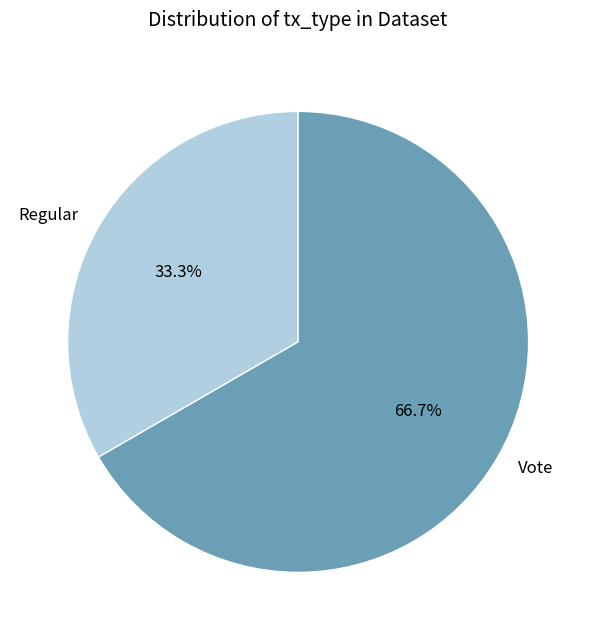

True or false: Regular accounts for 33% of the total.

True